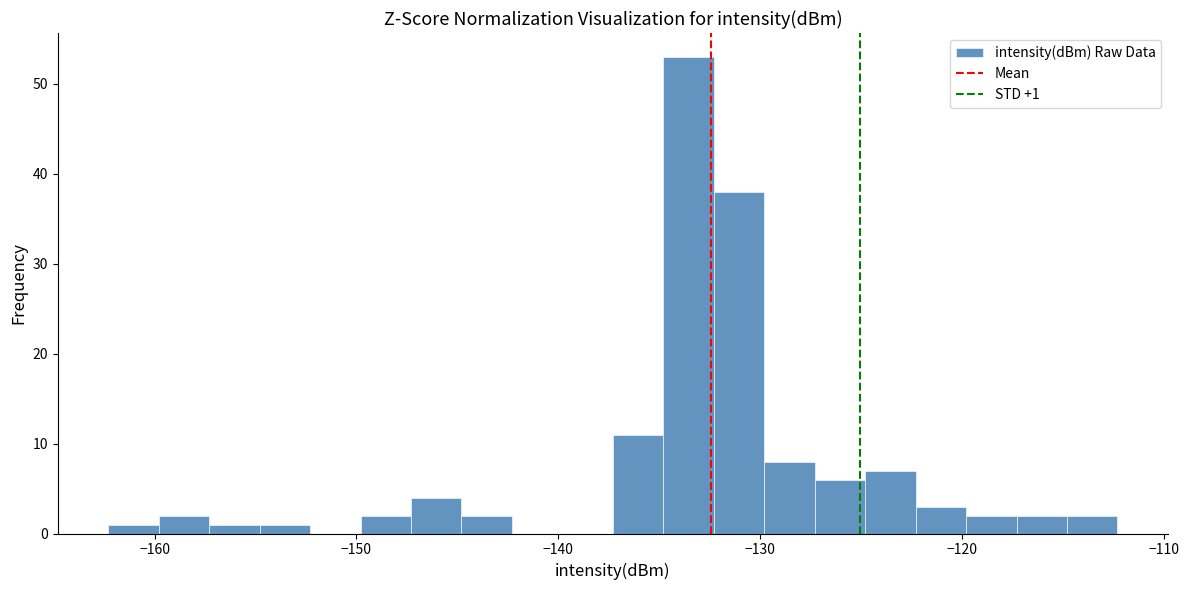

Read against the x-axis, roughly where is the centre of the tallest bar?

-134